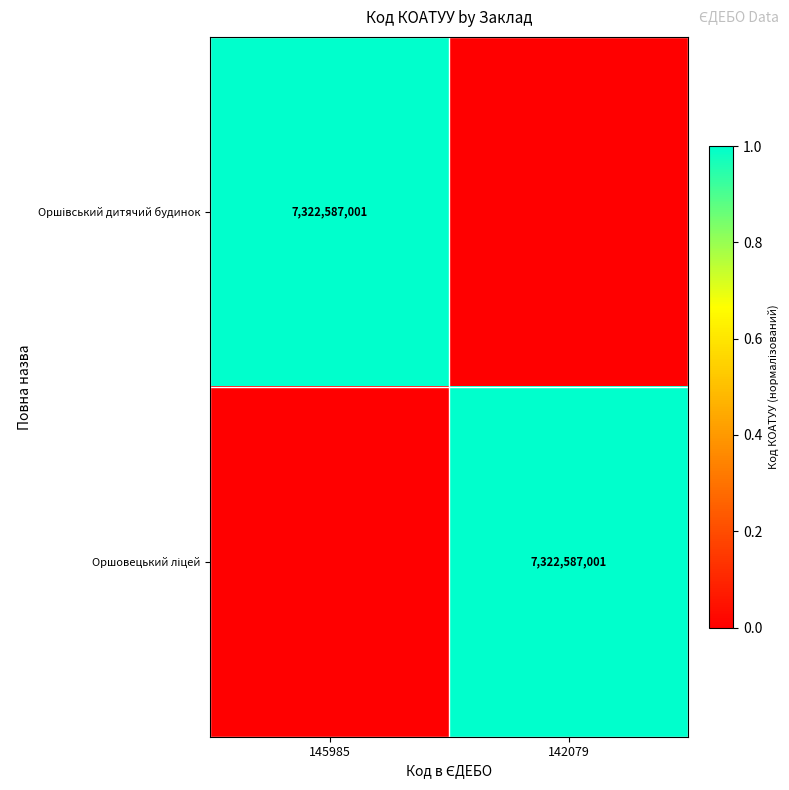

How many Оршівський дитячий будинок values are between 0 and 1?

2